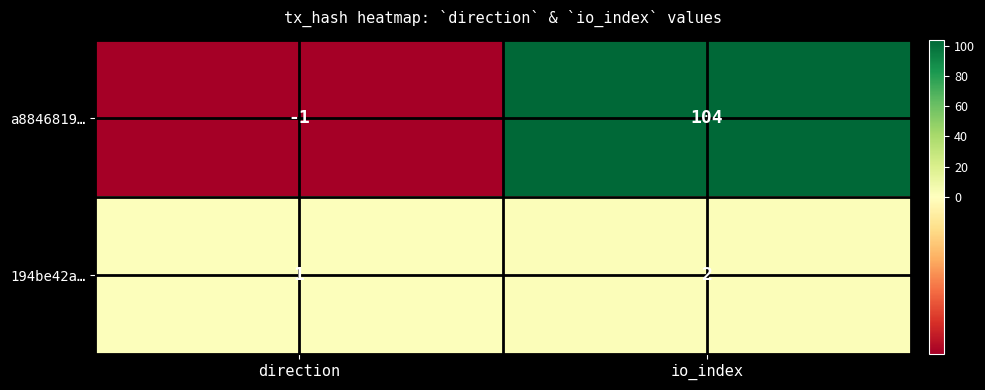

What is the greatest value displayed?

104